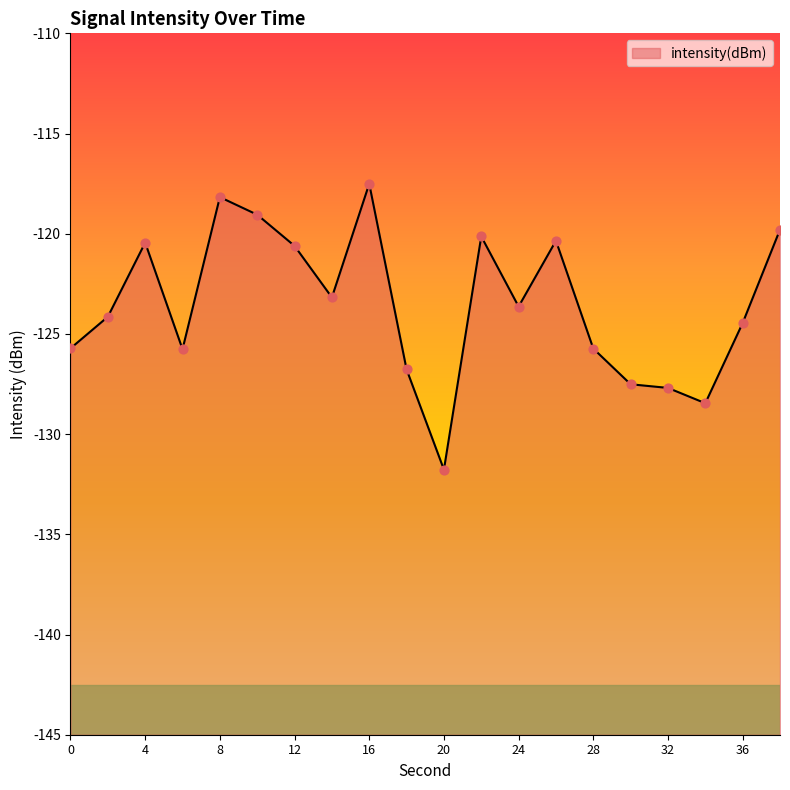

What is the change in value from 32 to 34?

-0.8